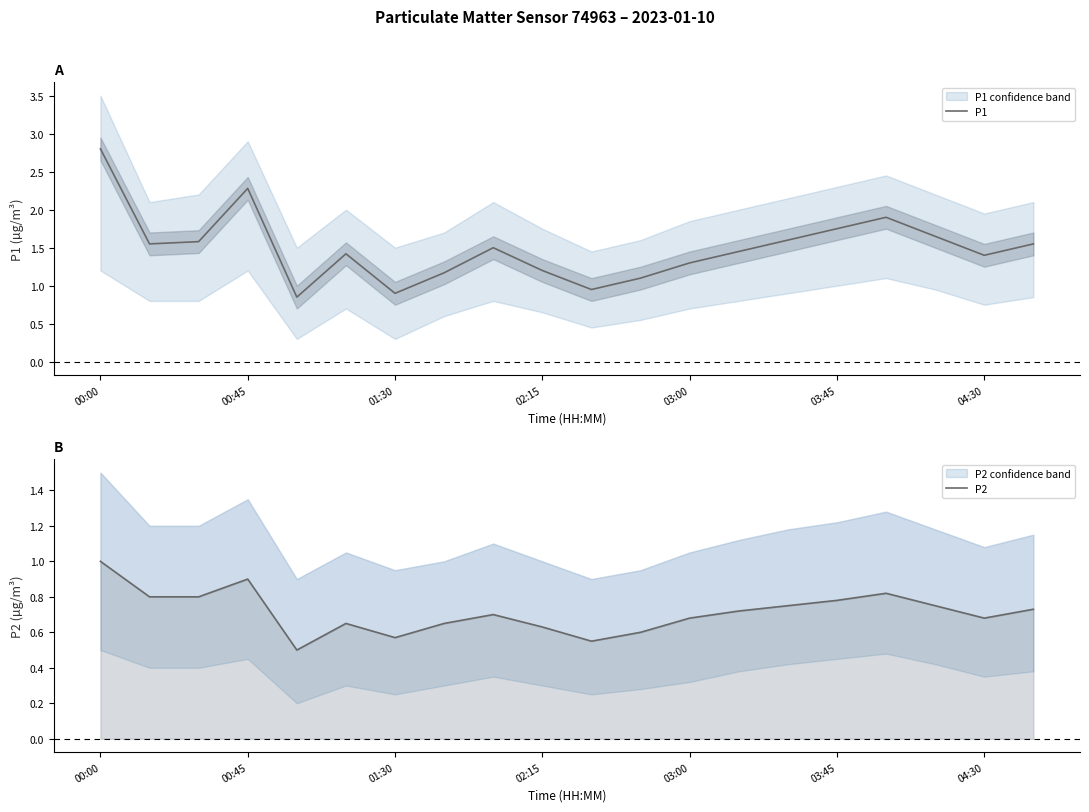

Where does the P1 series first go above 1?

00:00